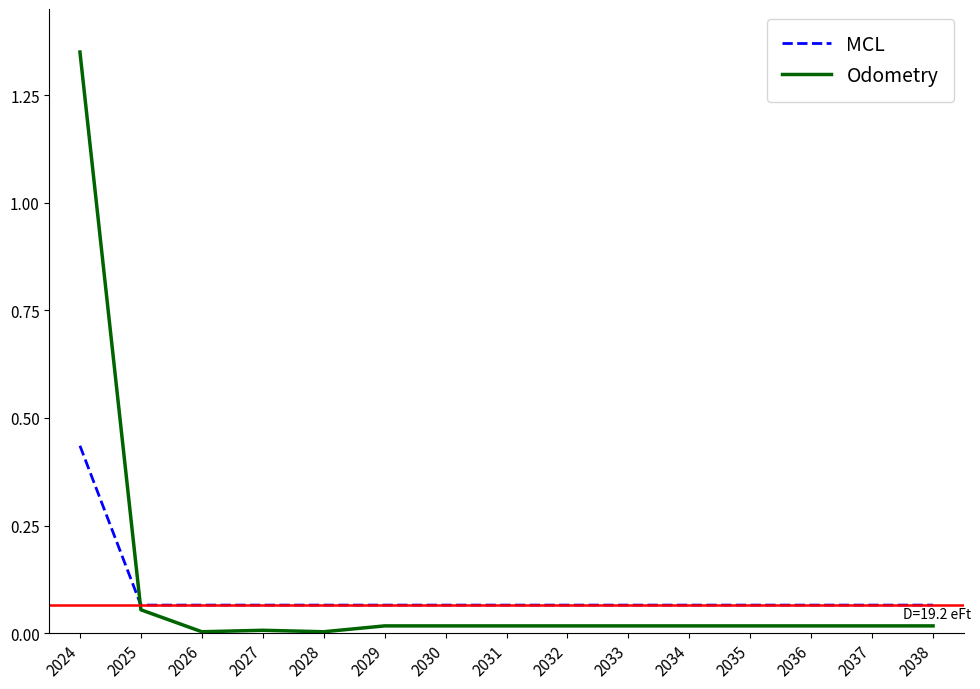

Is it true that Odometry equals 1.9 at 2024?

False